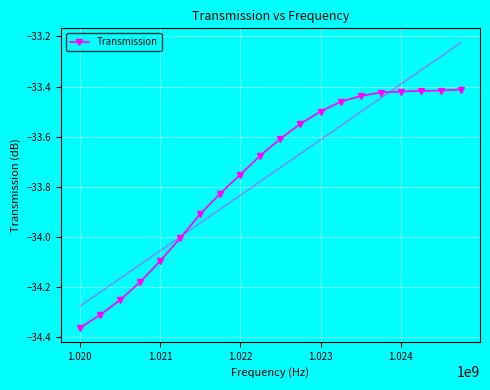

True or false: the data shows -22.3 at 1.025.

False